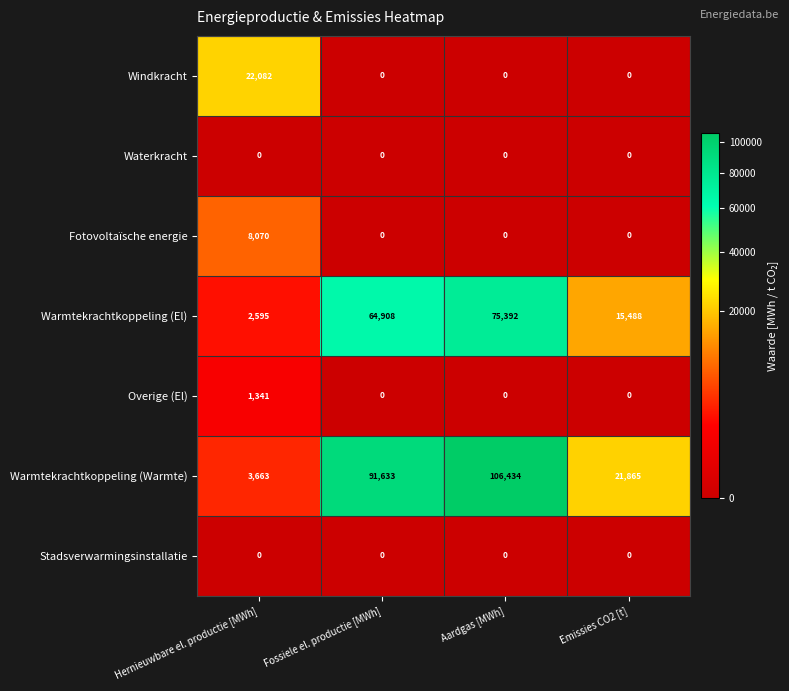

True or false: Windkracht has a value of 0 at Fossiele el. productie [MWh].

True